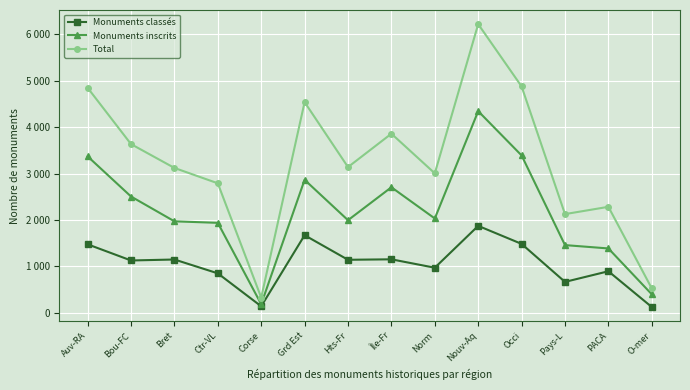

Where is the first local minimum for Total?

Corse